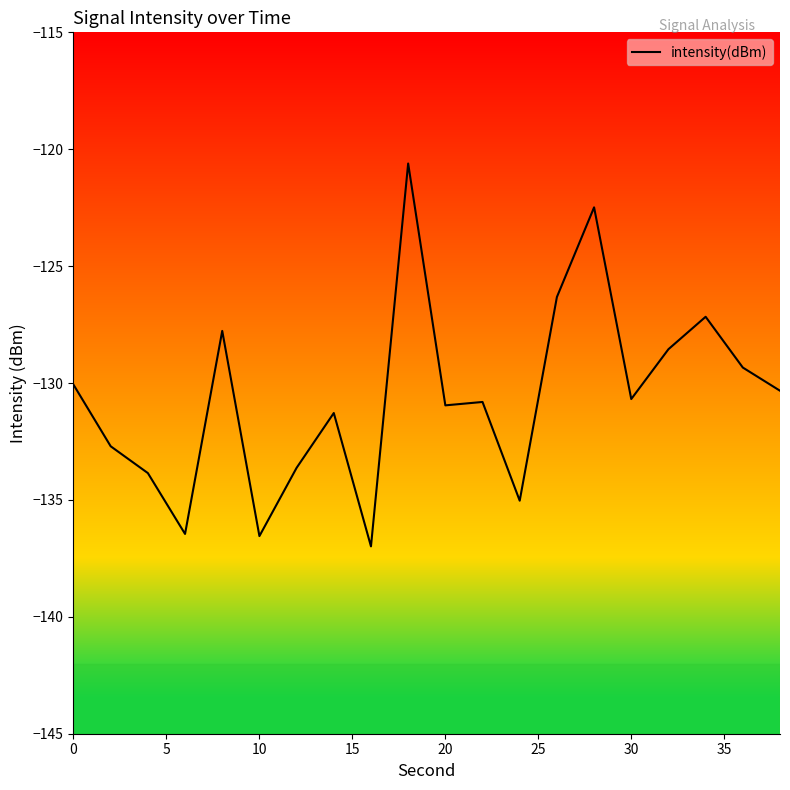

What is the minimum value shown in the chart?

-137.0